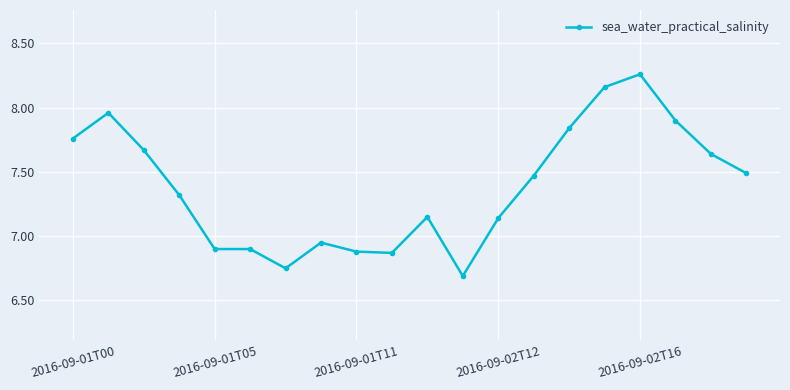

What is the average value?

7.4